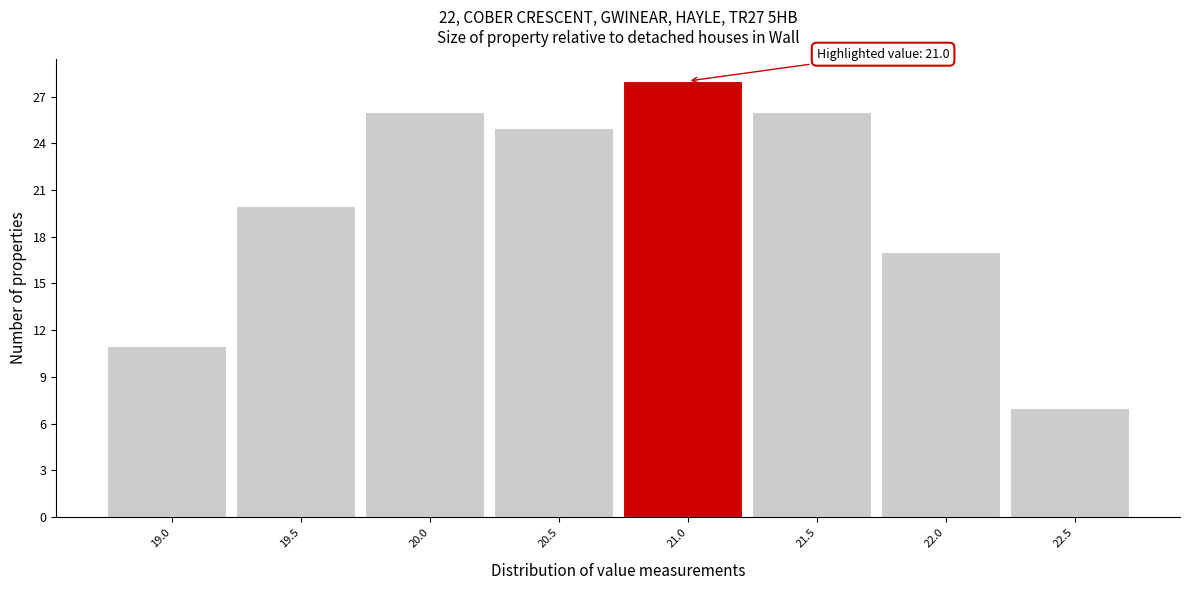

Reading left to right, extract all data points from this chart.

19.0=11	19.5=20	20.0=26	20.5=25	21.0=28	21.5=26	22.0=17	22.5=7